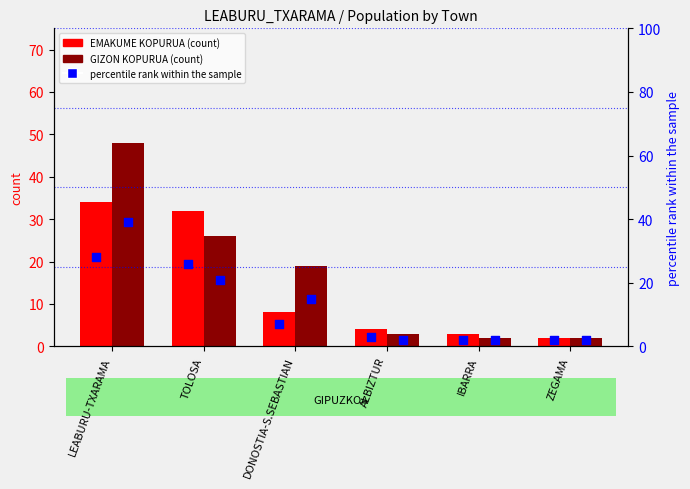

What is the total value across all series at LEABURU-TXARAMA?

149